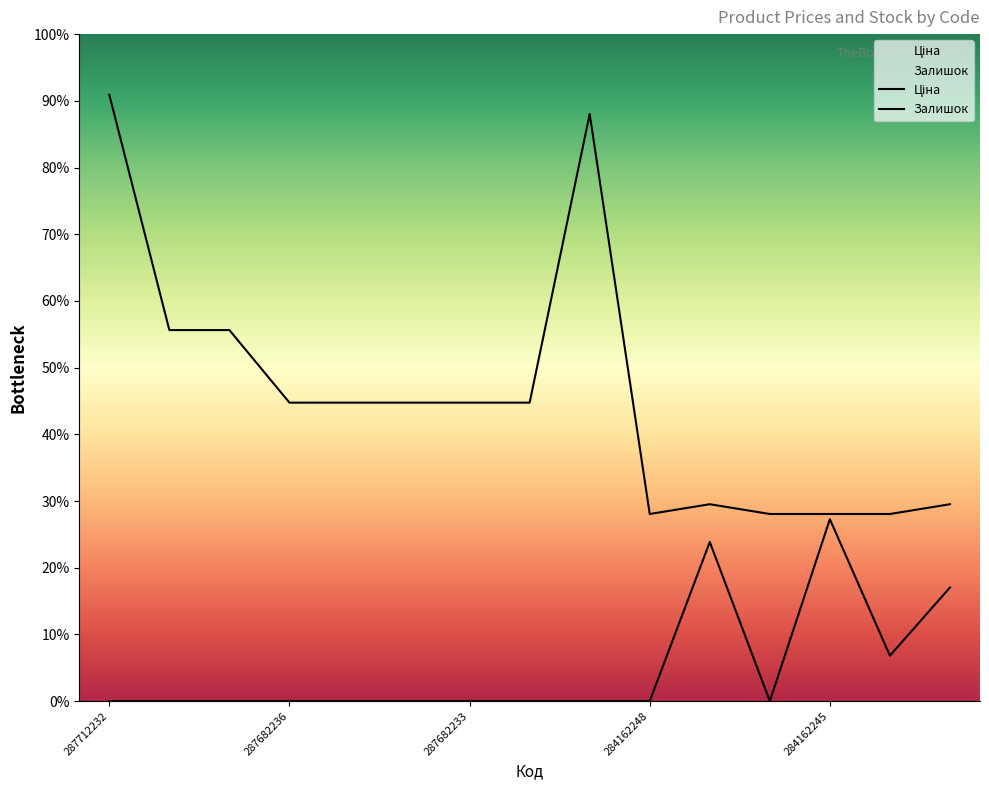

Is it true that Ціна equals 16890.5 at 285102221?

False